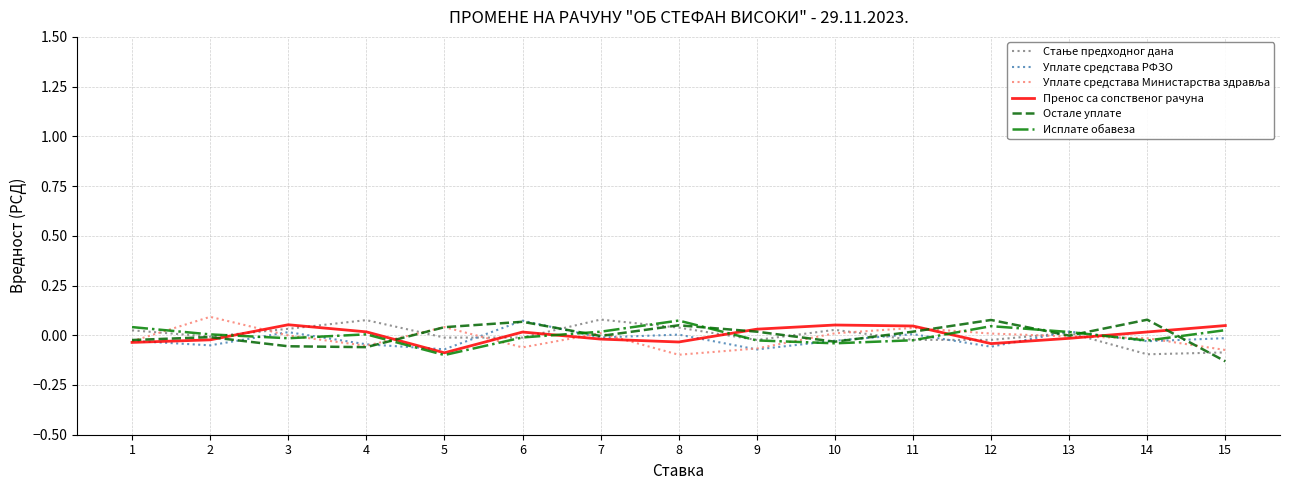

True or false: Остале уплате has a value of -0.0 at 2.

True